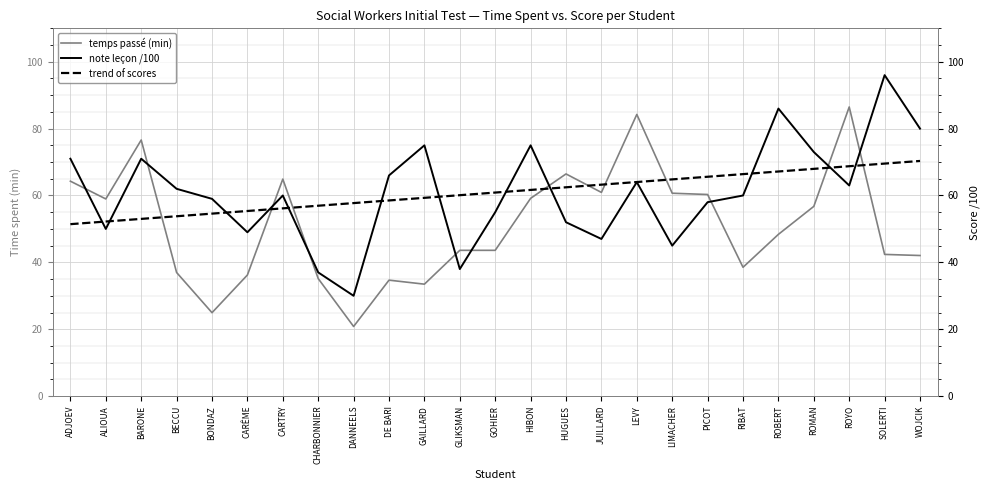

After their last crossing, which series has the higher values: note leçon /100 or temps passé (min)?

note leçon /100